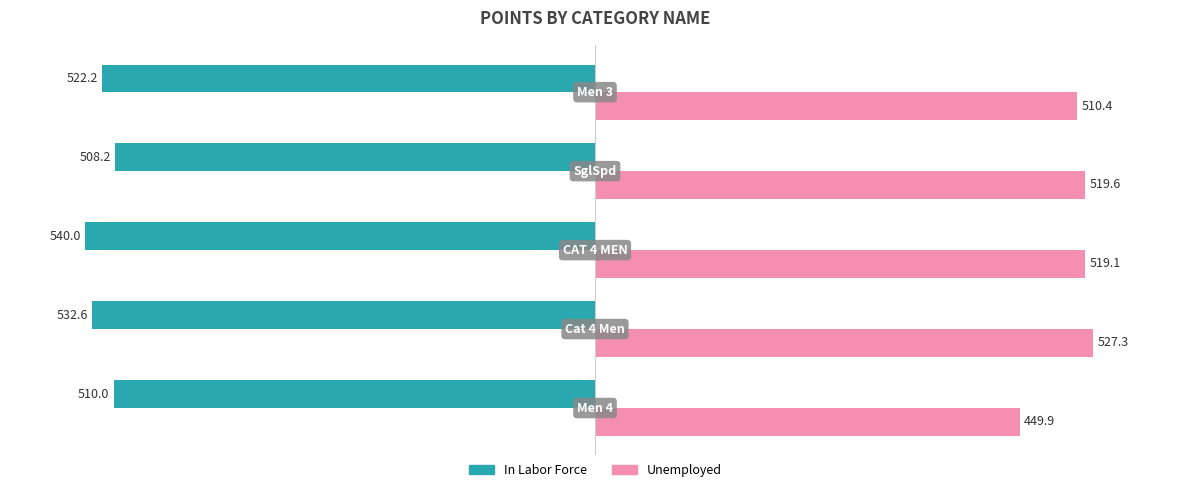

What is the smallest value displayed?

-540.0